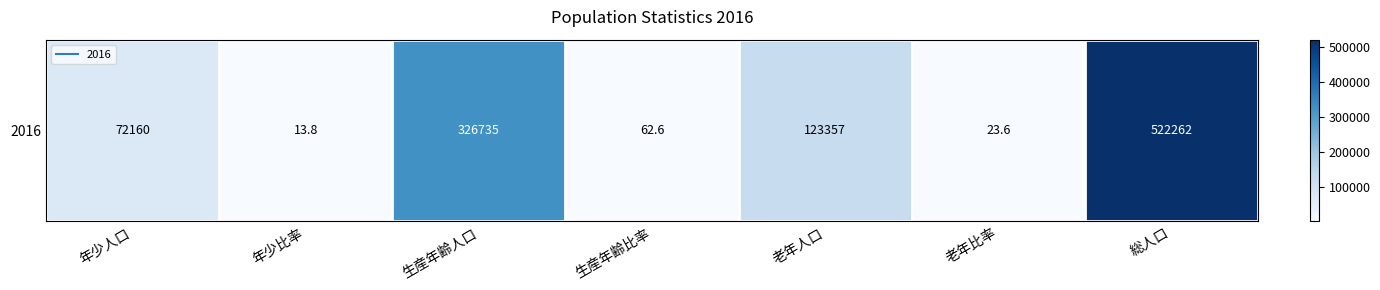

What is the smallest value displayed?

13.8